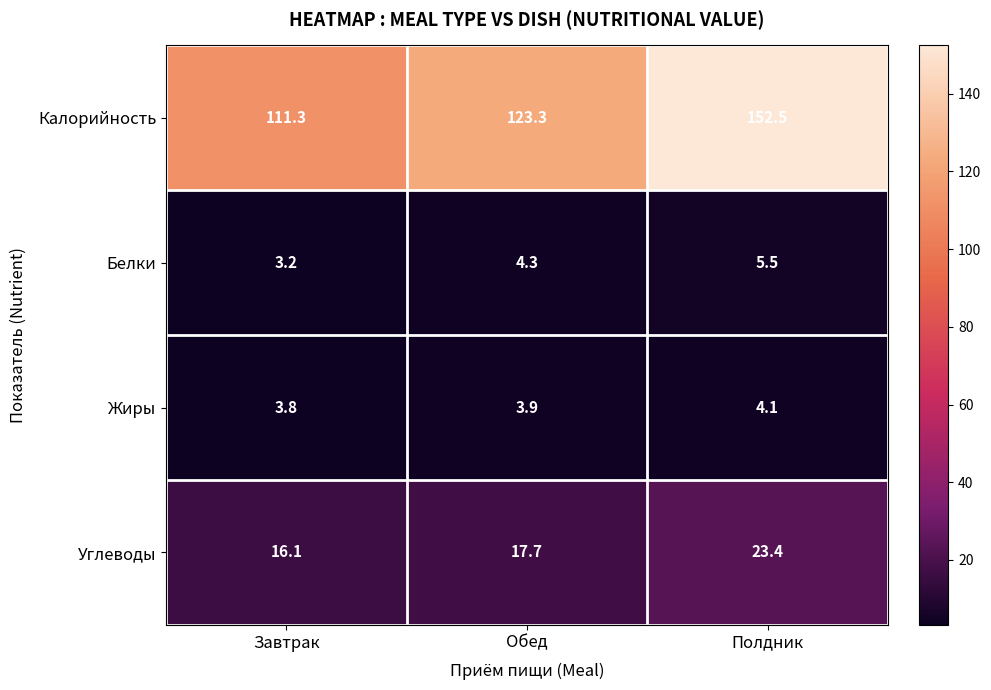

Is it true that Калорийность equals 152.5 at Полдник?

True